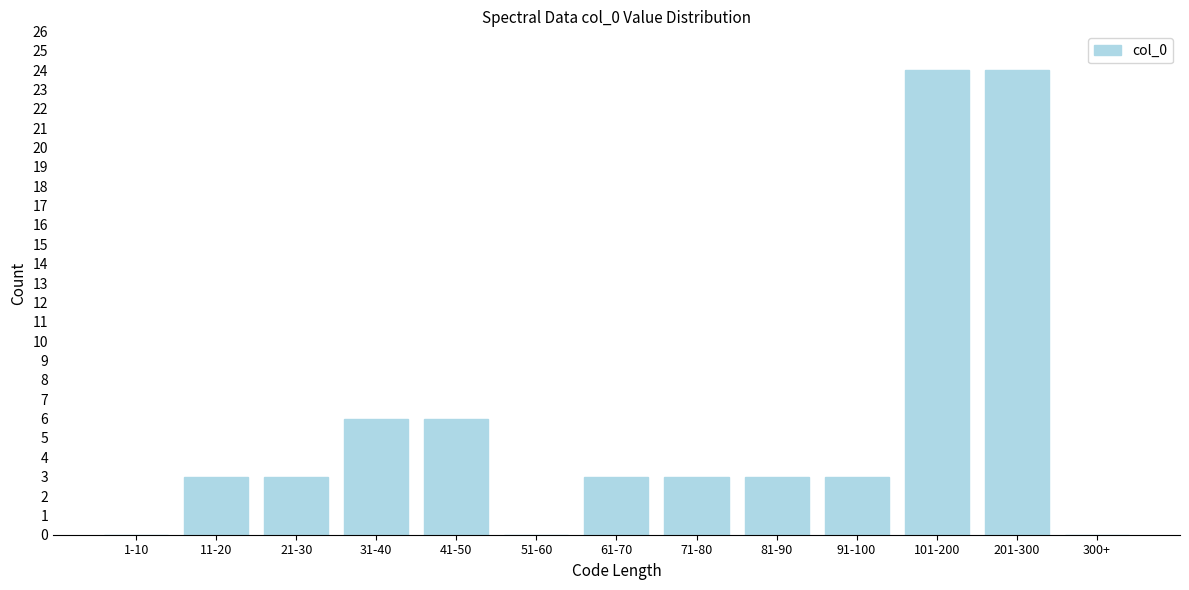

Reading left to right, what are all the values shown in this chart?

1-10=0	11-20=3	21-30=3	31-40=6	41-50=6	51-60=0	61-70=3	71-80=3	81-90=3	91-100=3	101-200=24	201-300=24	300+=0